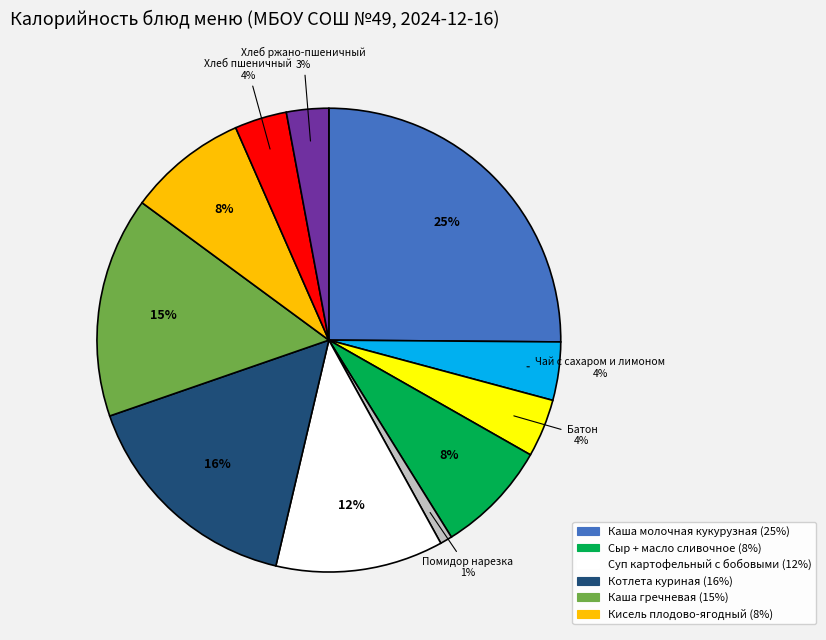

To the nearest percent, what is the difference between the largest and smallest slice percentages?

24%